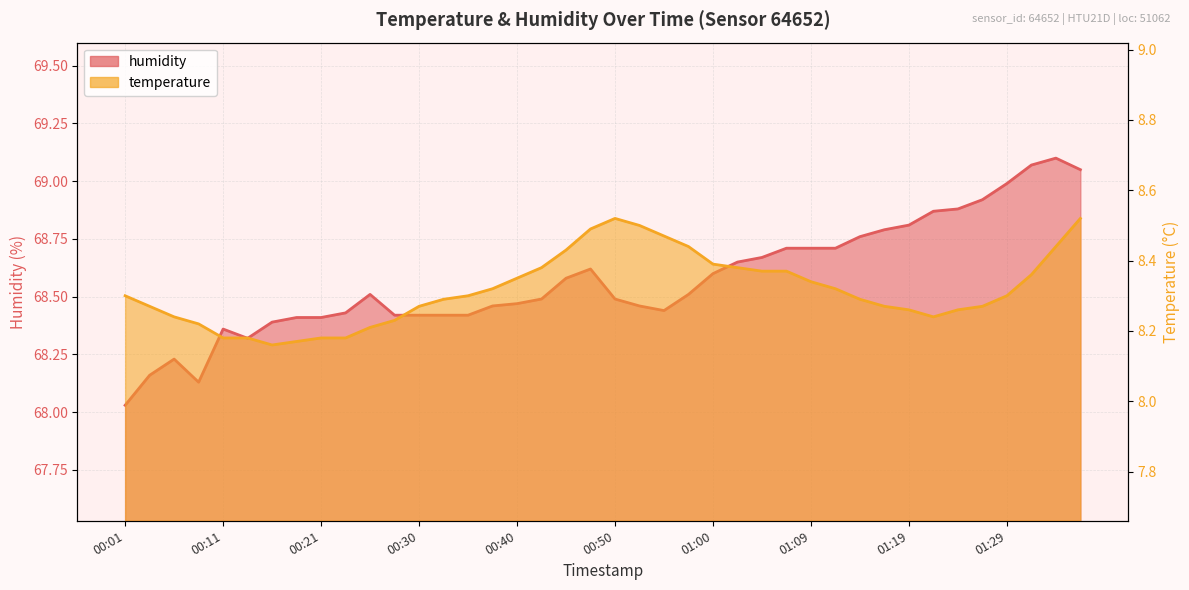

The value of humidity at 01:02 is 68.7. True or false?

True